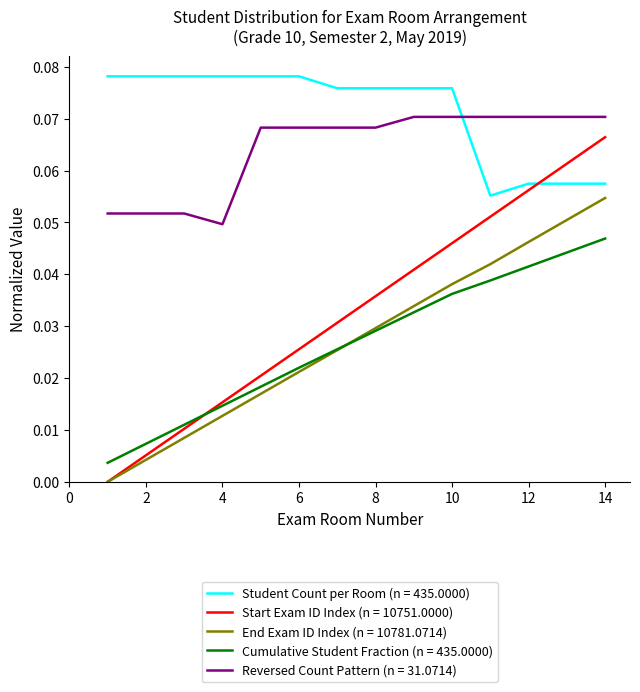

List the series in order of their peak value, lowest first.

Cumulative Student Fraction (n = 435.0000), End Exam ID Index (n = 10781.0714), Start Exam ID Index (n = 10751.0000), Reversed Count Pattern (n = 31.0714), Student Count per Room (n = 435.0000)